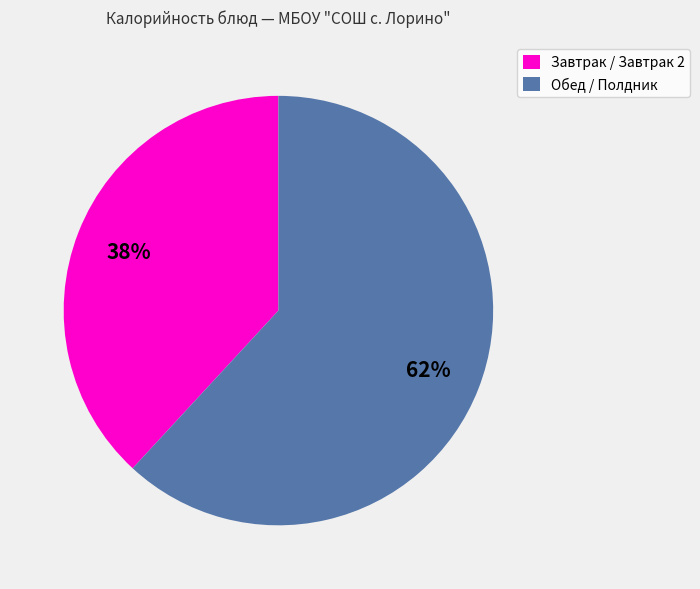

Do Обед / Полдник and Завтрак / Завтрак 2 together represent more than half of the pie?

Yes